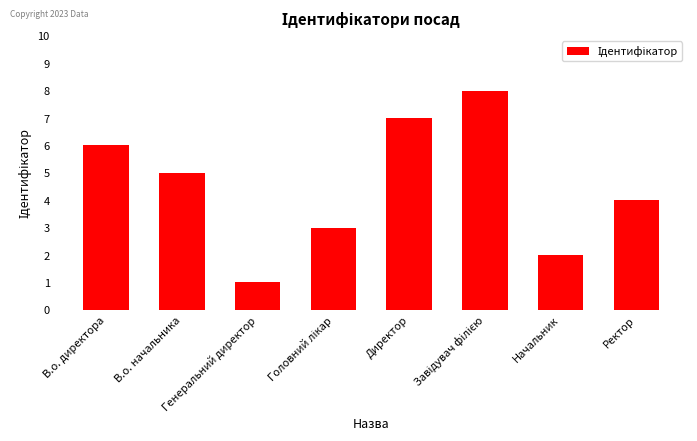

Between Генеральний директор and Начальник, which is larger?

Начальник